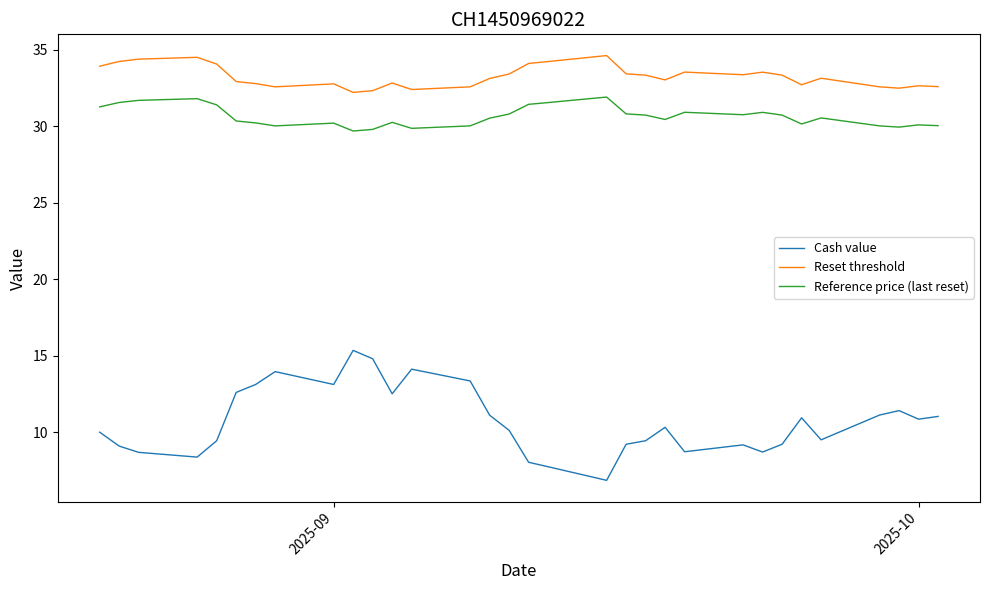

What is the maximum value shown in the chart?

34.6